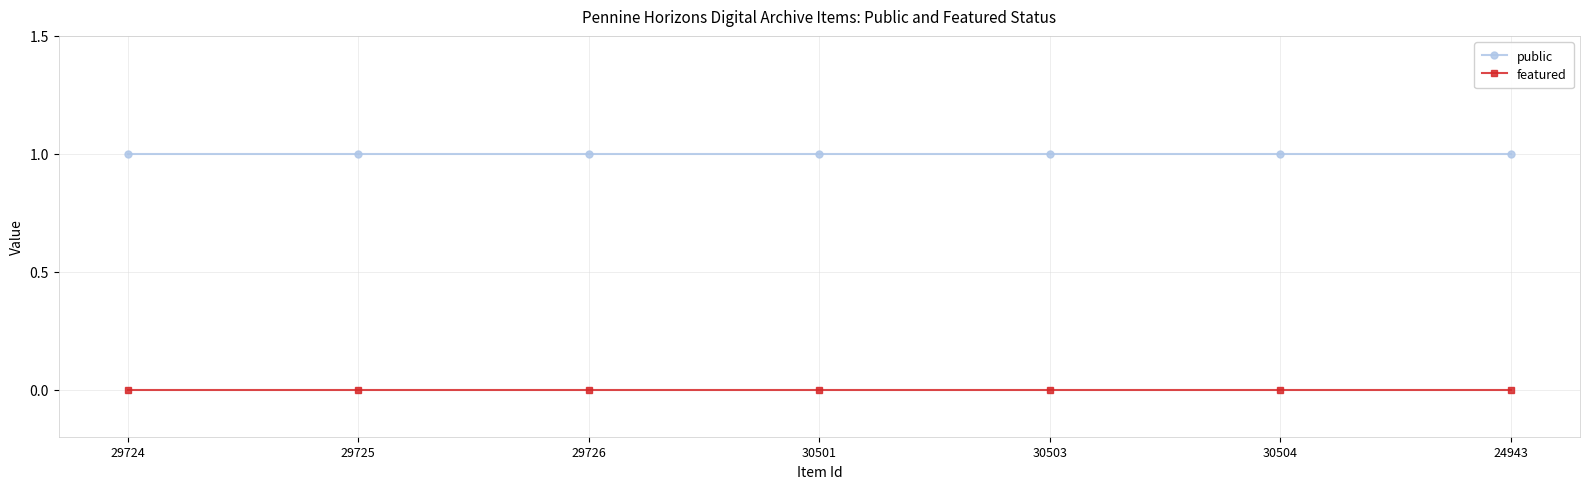

What position from the left is 24943?

7